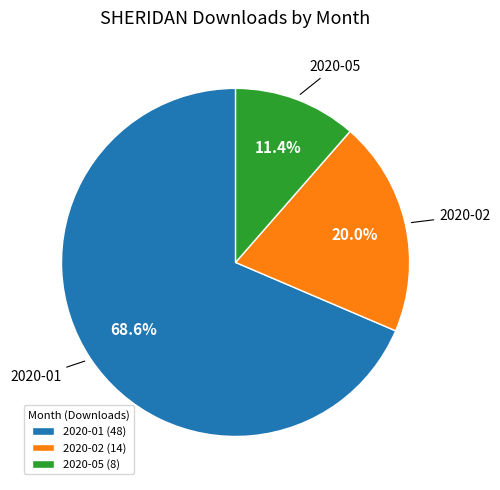

Rank the categories by value from lowest to highest.

2020-05, 2020-02, 2020-01